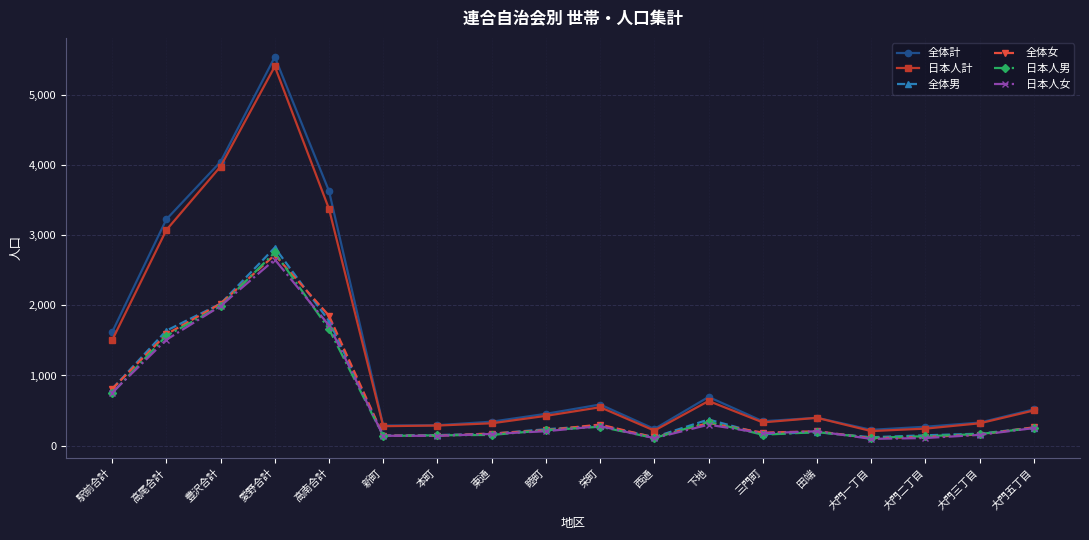

In 日本人女, how many points are higher than both neighbors (excluding endpoints)?

4